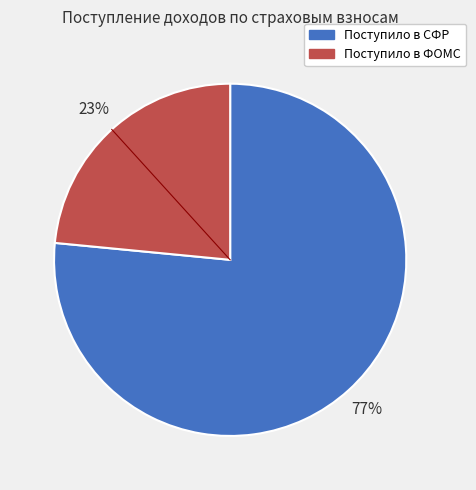

Count the number of slices in the pie.

2